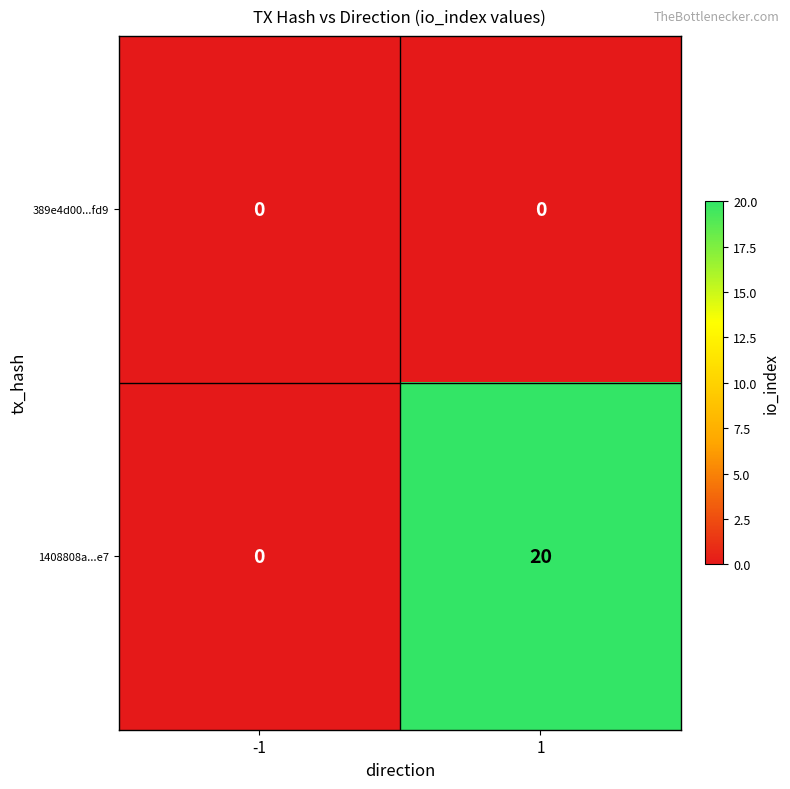

At 1, list the series in order from largest to smallest.

1408808a...e7, 389e4d00...fd9